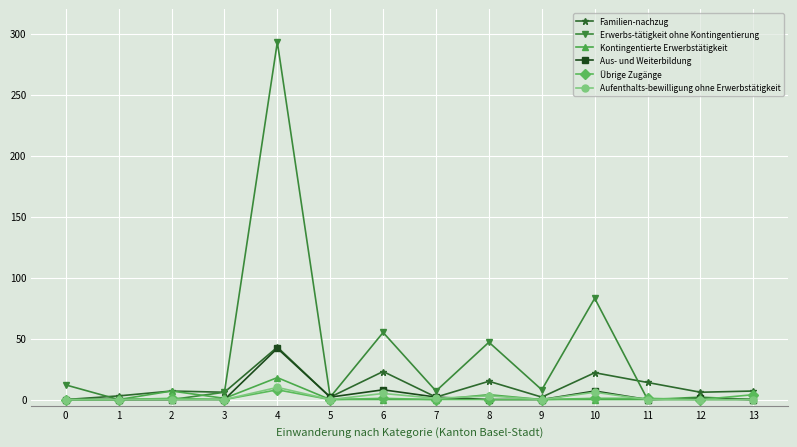

Which series changed the most between 4 and 6?

Erwerbs-tätigkeit ohne Kontingentierung